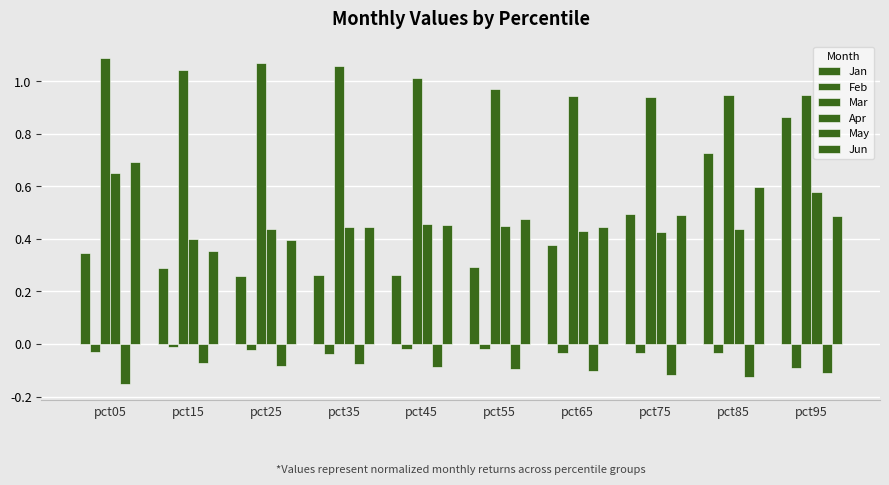

How many bars are there in each group?

6